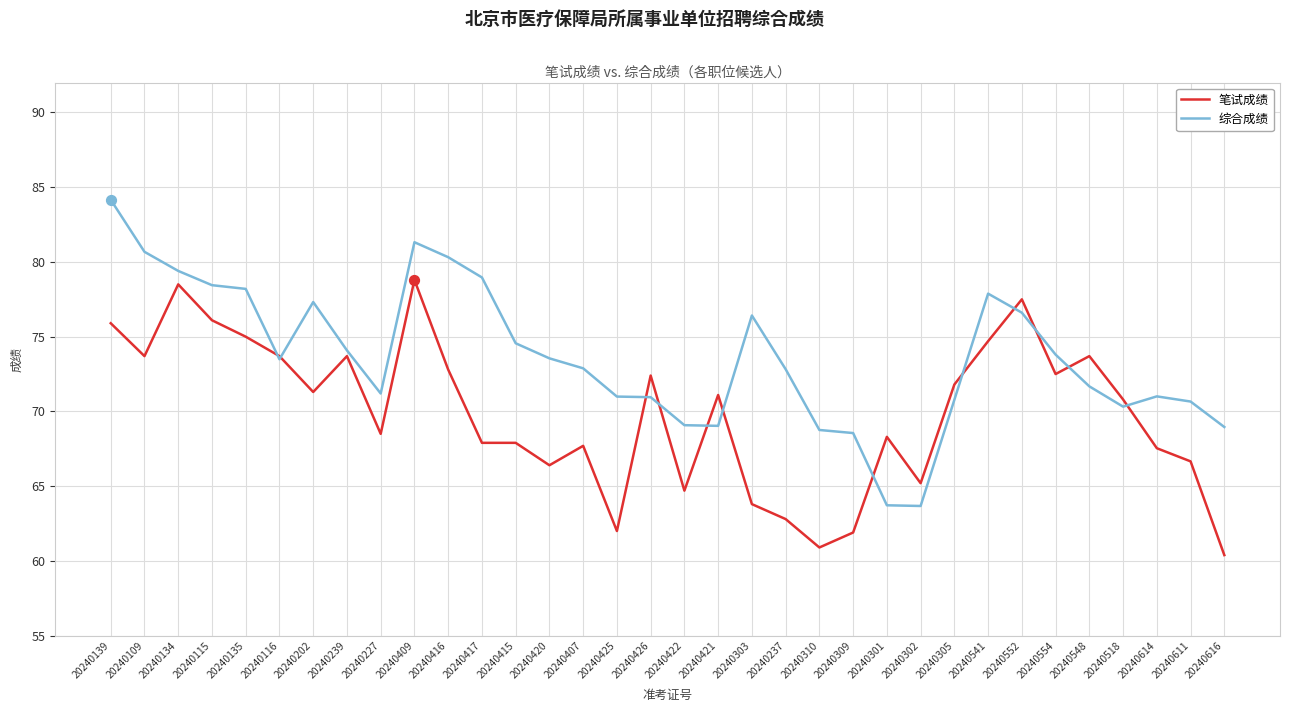

What is the ratio of the value at 20240139 to the value at 20240237?

1.2